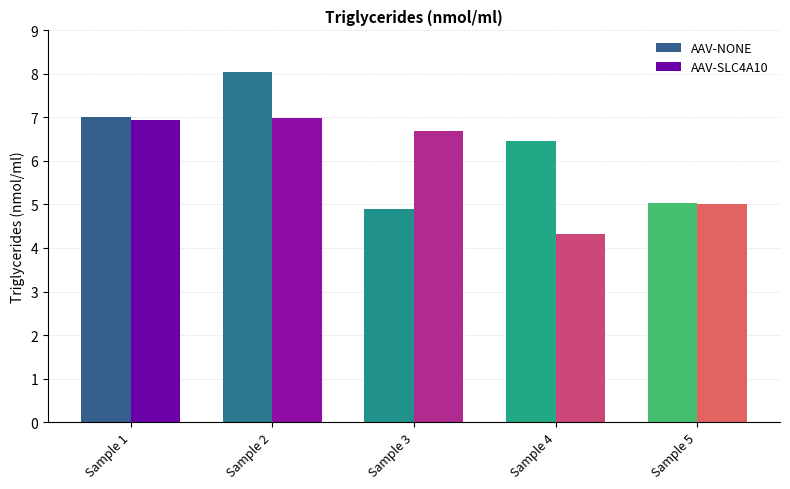

How many bars are there in each group?

2